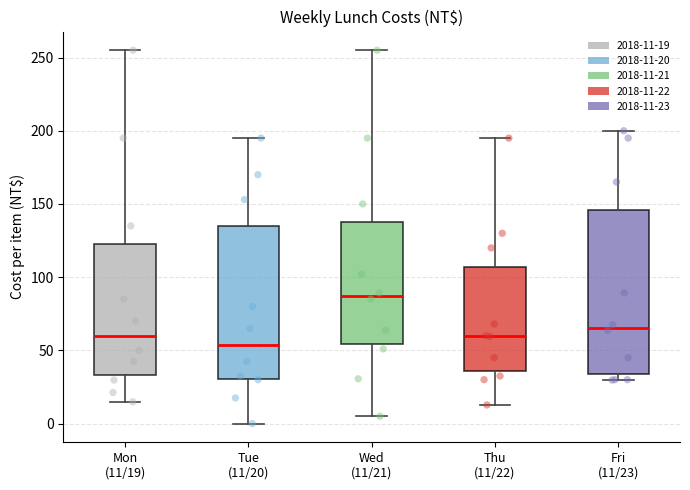

Where is the upper edge of the box for Thu (11/22) on the y-axis? The values are not printed on the chart, so give them approximately, as read against the axis.

105